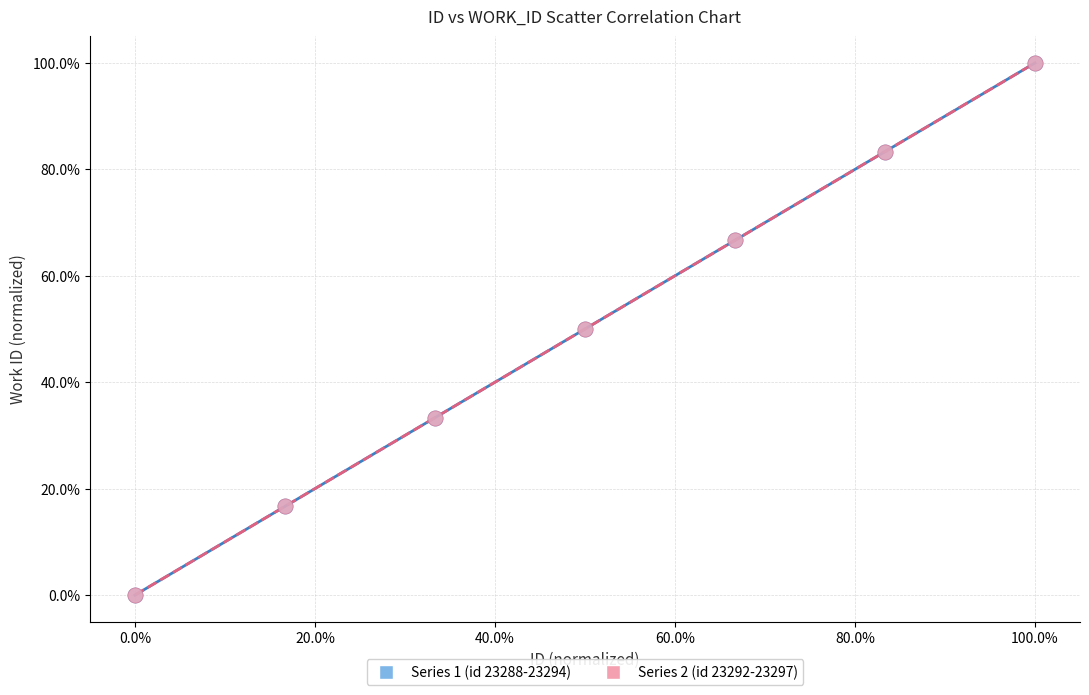

What are all the series names shown in the legend?

Series 1 (id 23288-23294), Series 2 (id 23292-23297)